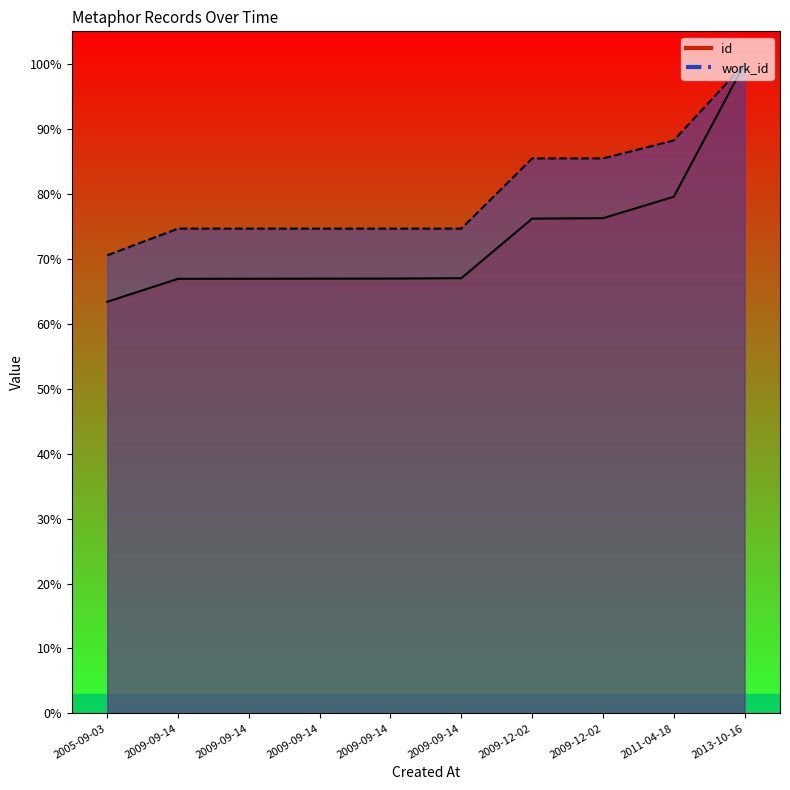

List the series in order of their overall mean, lowest first.

id, work_id